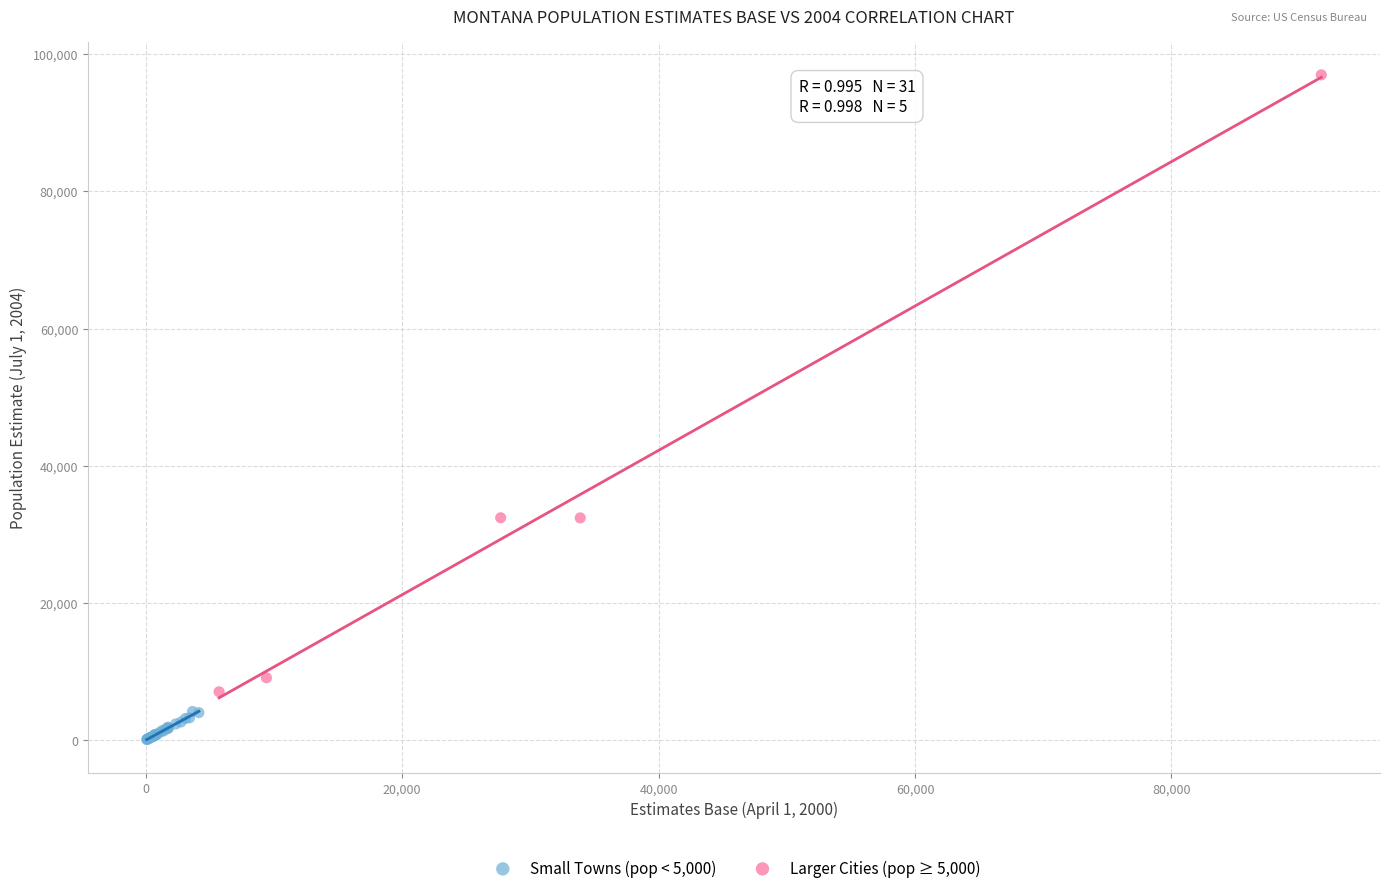

Which series contains the highest Y value?

Larger Cities (pop ≥ 5,000)